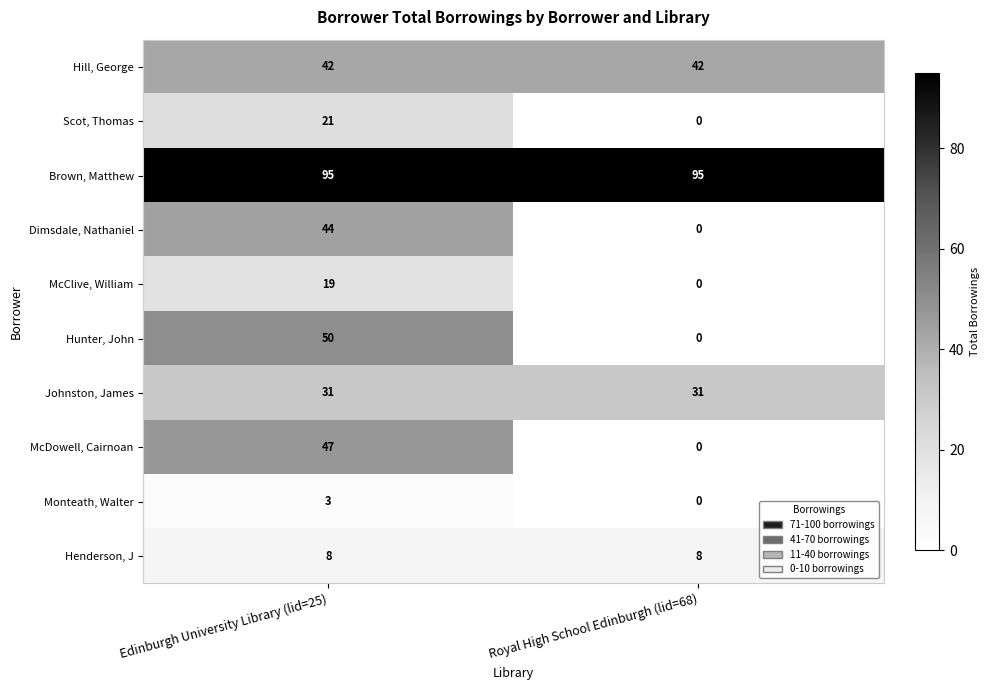

What value does the McDowell, Cairnoan series have at Edinburgh University Library (lid=25), to the nearest 5?

45